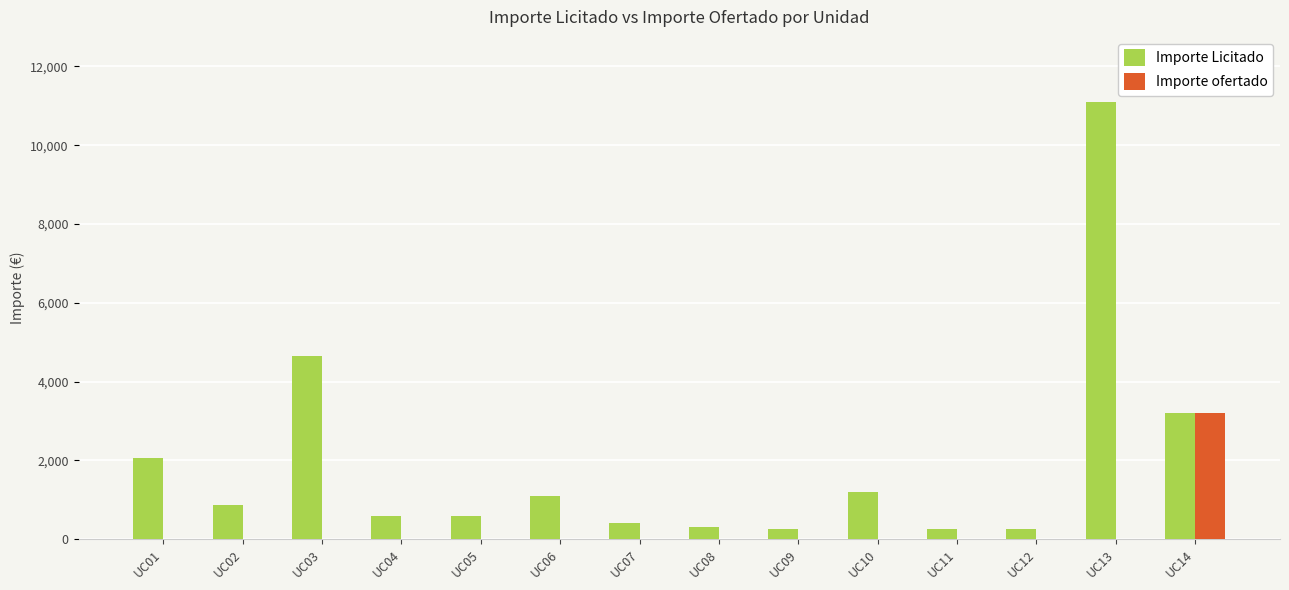

The value of Importe ofertado at UC13 is -2015.0. True or false?

False